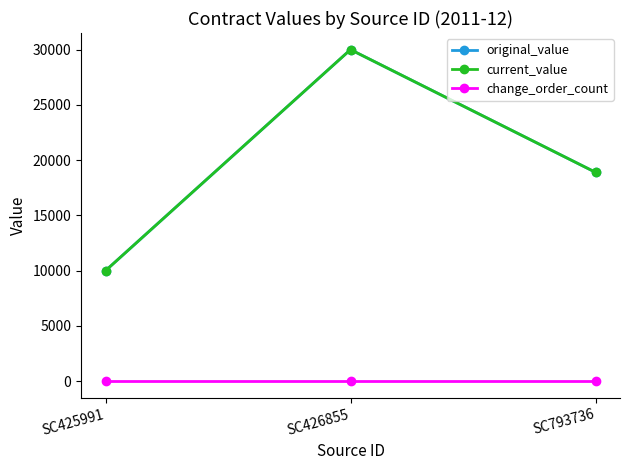

Reading right to left, list all the values displayed in this chart.

original_value: 18900	30000	10000
current_value: 18900	30000	10000
change_order_count: 0	0	0